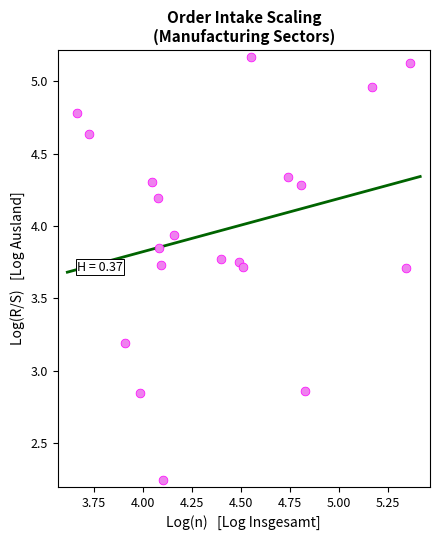

What is the range of X values (max minus min)?

1.7